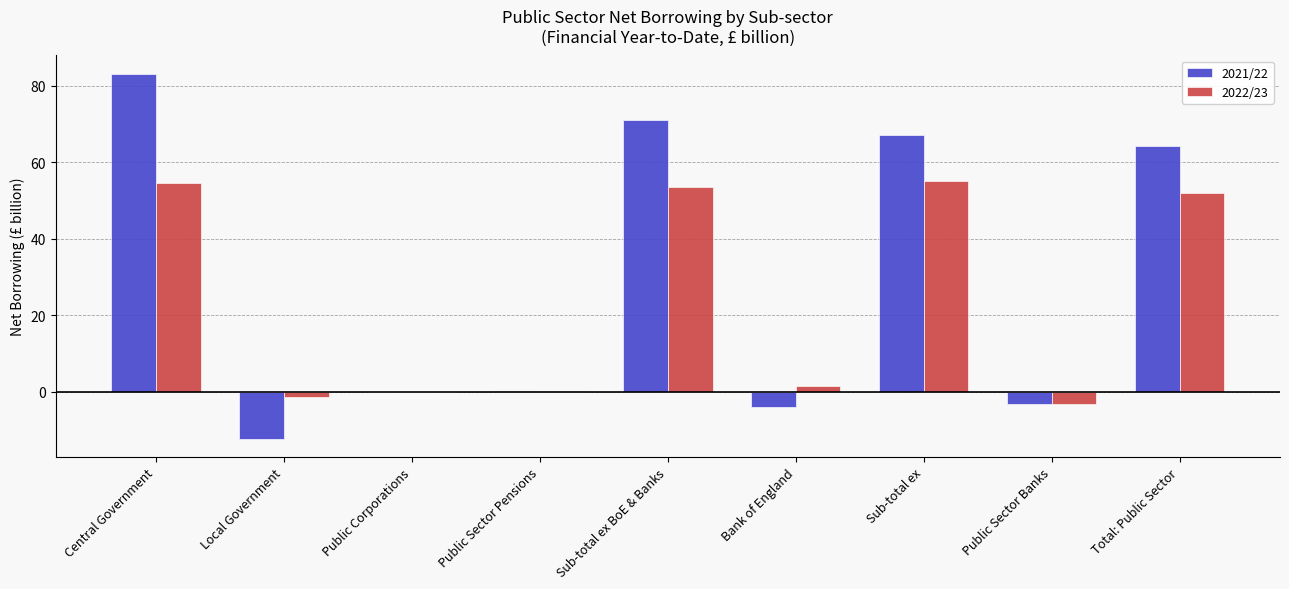

Which series has the largest total across all categories?

2021/22